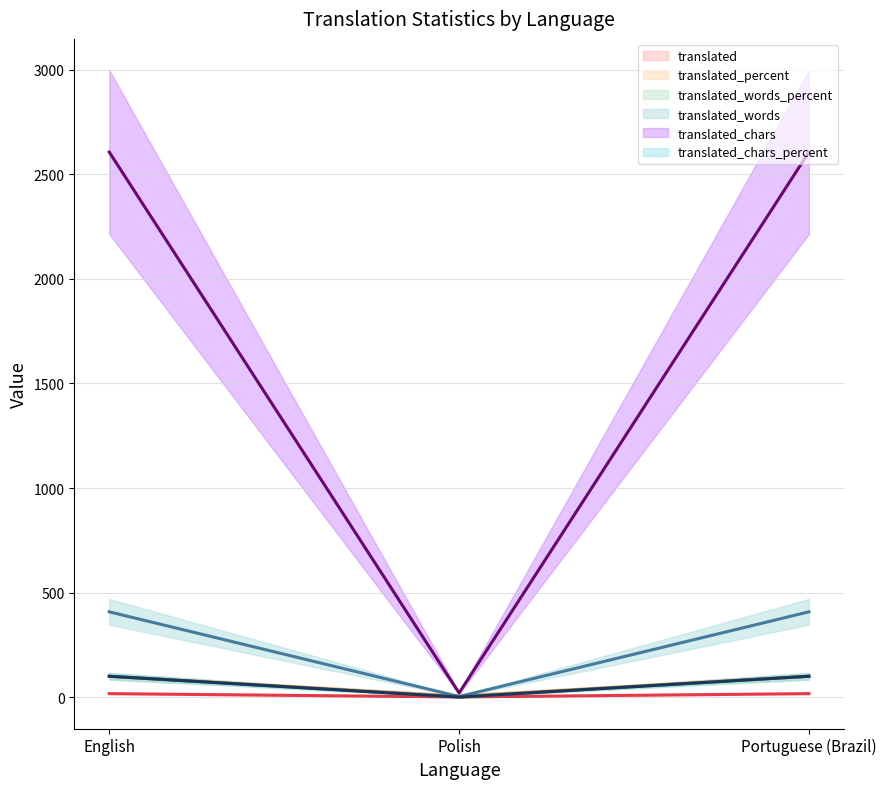

What is the approximate value of translated_words_percent at English?

100.0